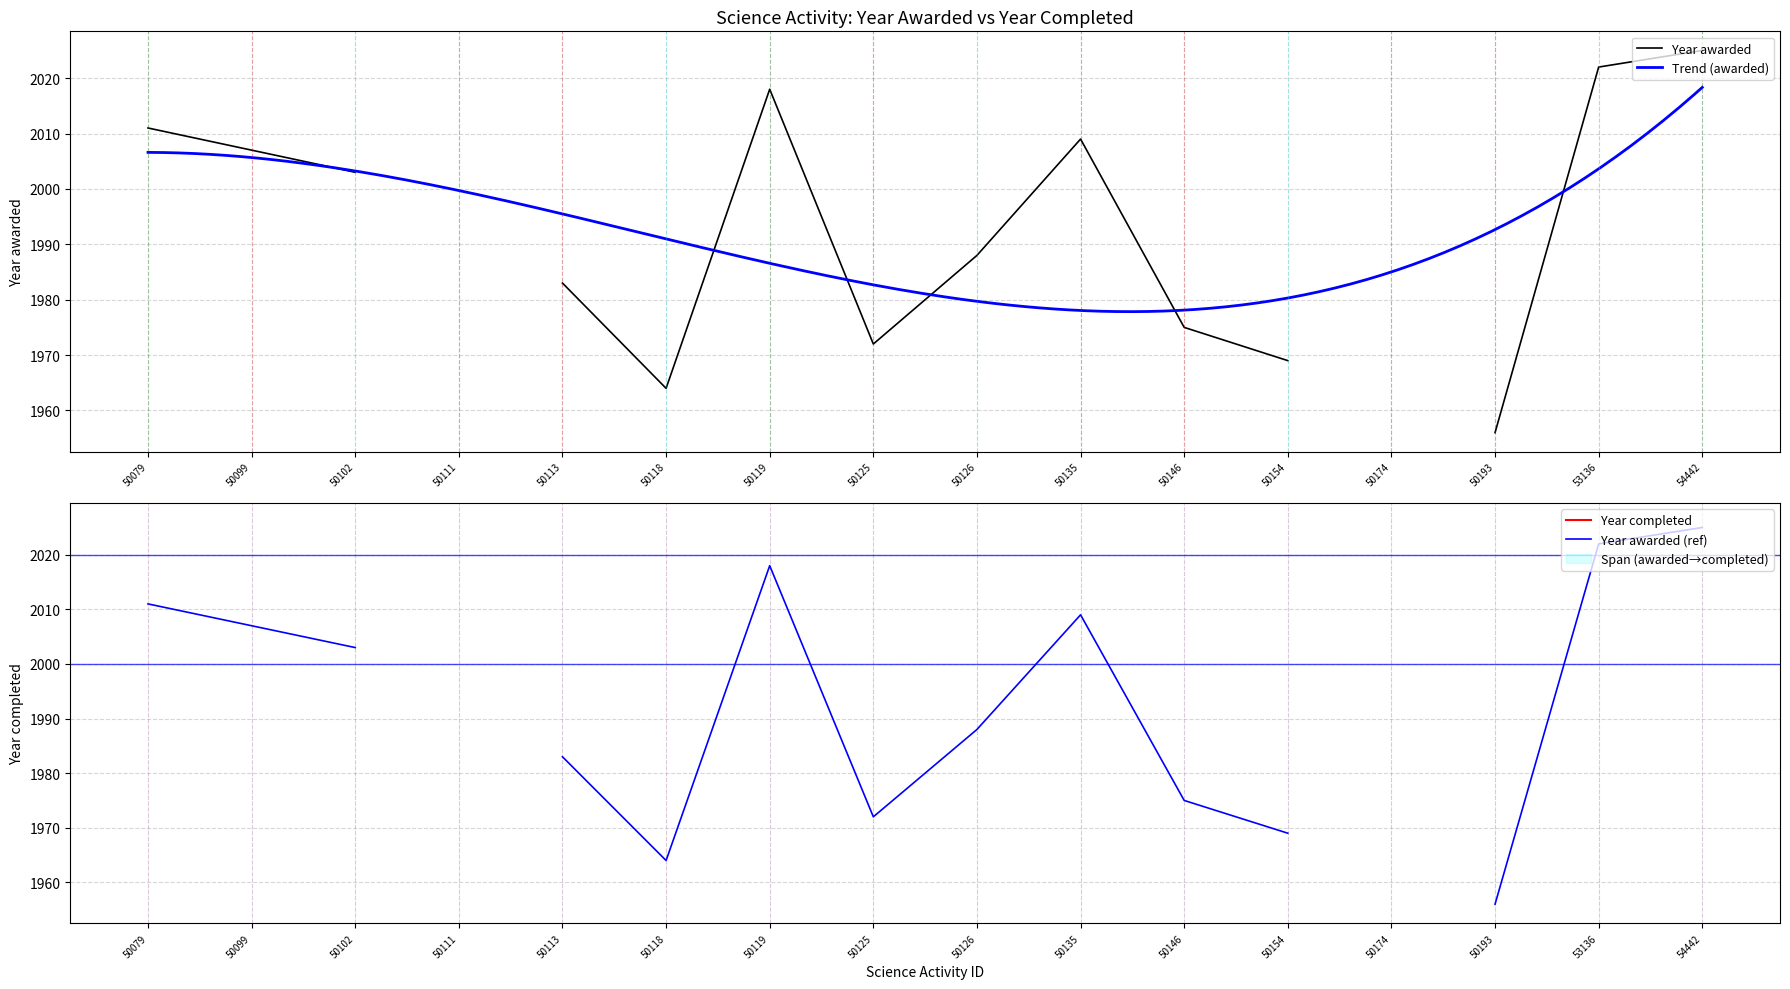

Which category has the highest value in the Year completed series?

54442